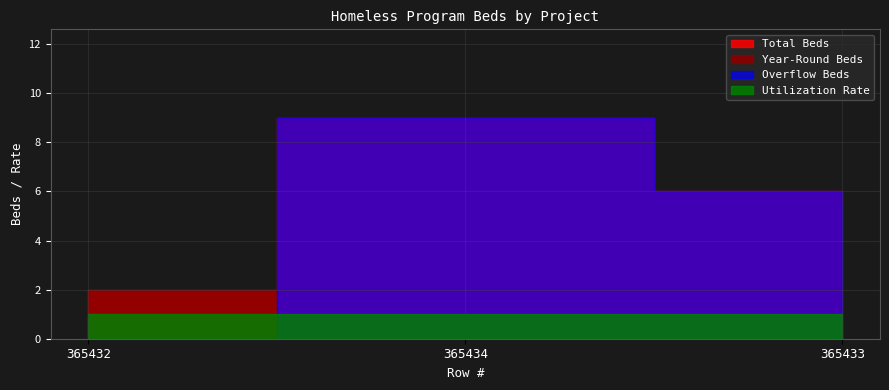

Reading right to left, what are all the values shown in this chart?

Total Beds: 6	9	2
Utilization Rate: 1	1	1
Year-Round Beds: 0	0	2
Overflow Beds: 6	9	0